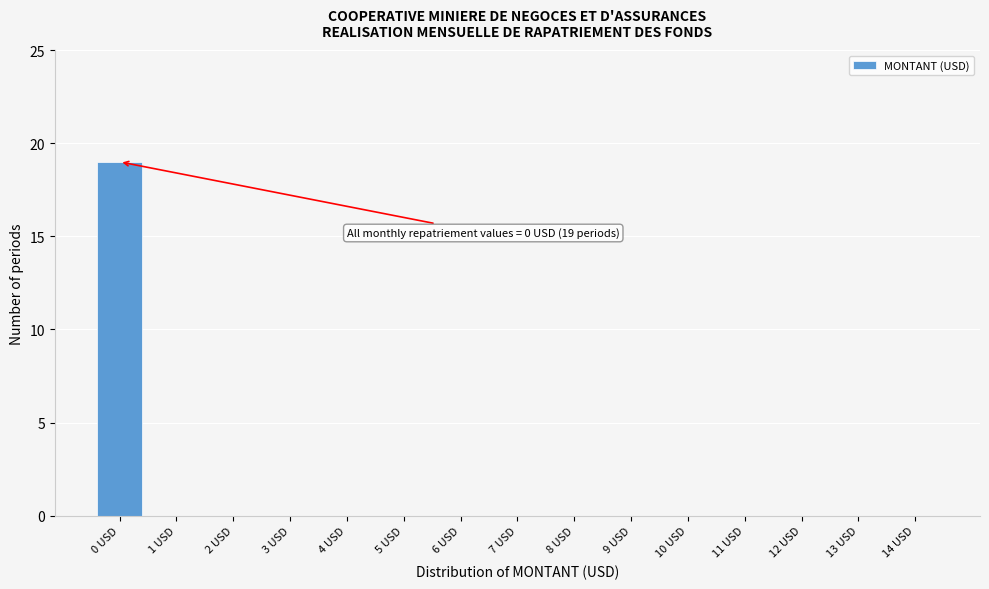

Reading left to right, what are all the values shown in this chart?

0 USD=19	1 USD=0	2 USD=0	3 USD=0	4 USD=0	5 USD=0	6 USD=0	7 USD=0	8 USD=0	9 USD=0	10 USD=0	11 USD=0	12 USD=0	13 USD=0	14 USD=0